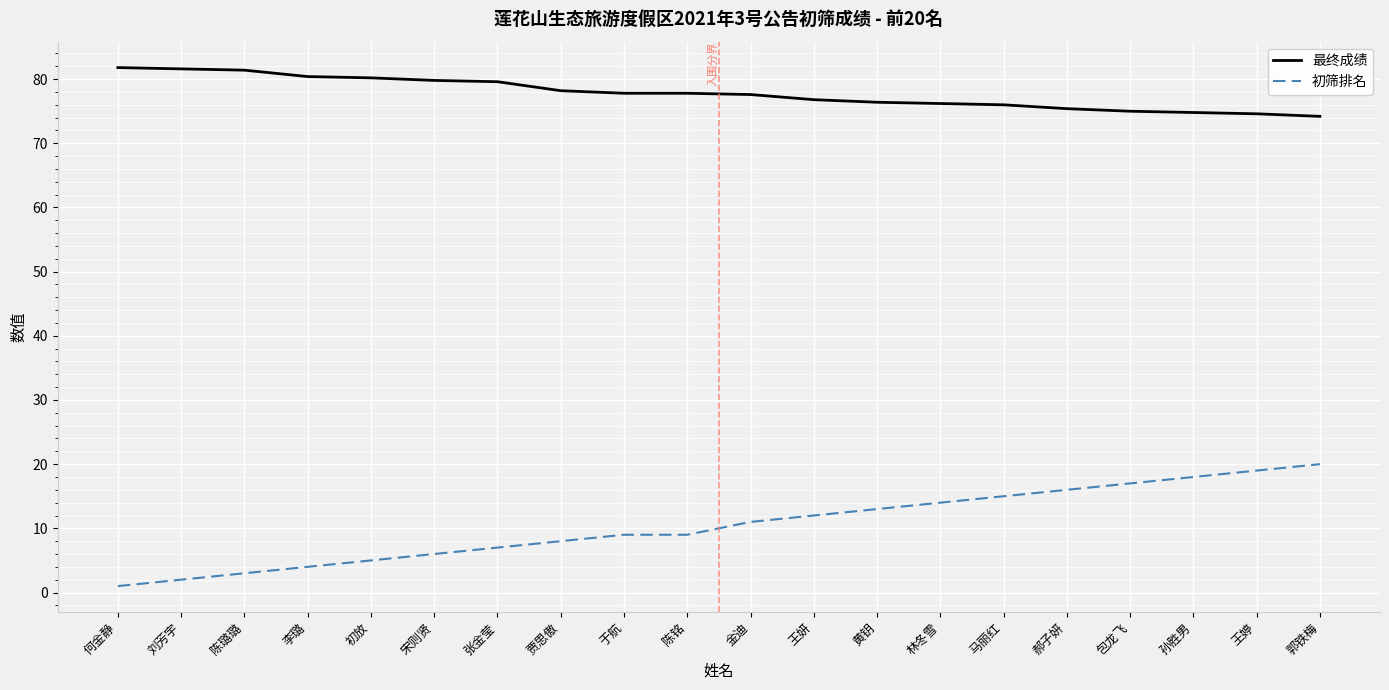

What is the approximate value of 最终成绩 at 包龙飞?

75.0